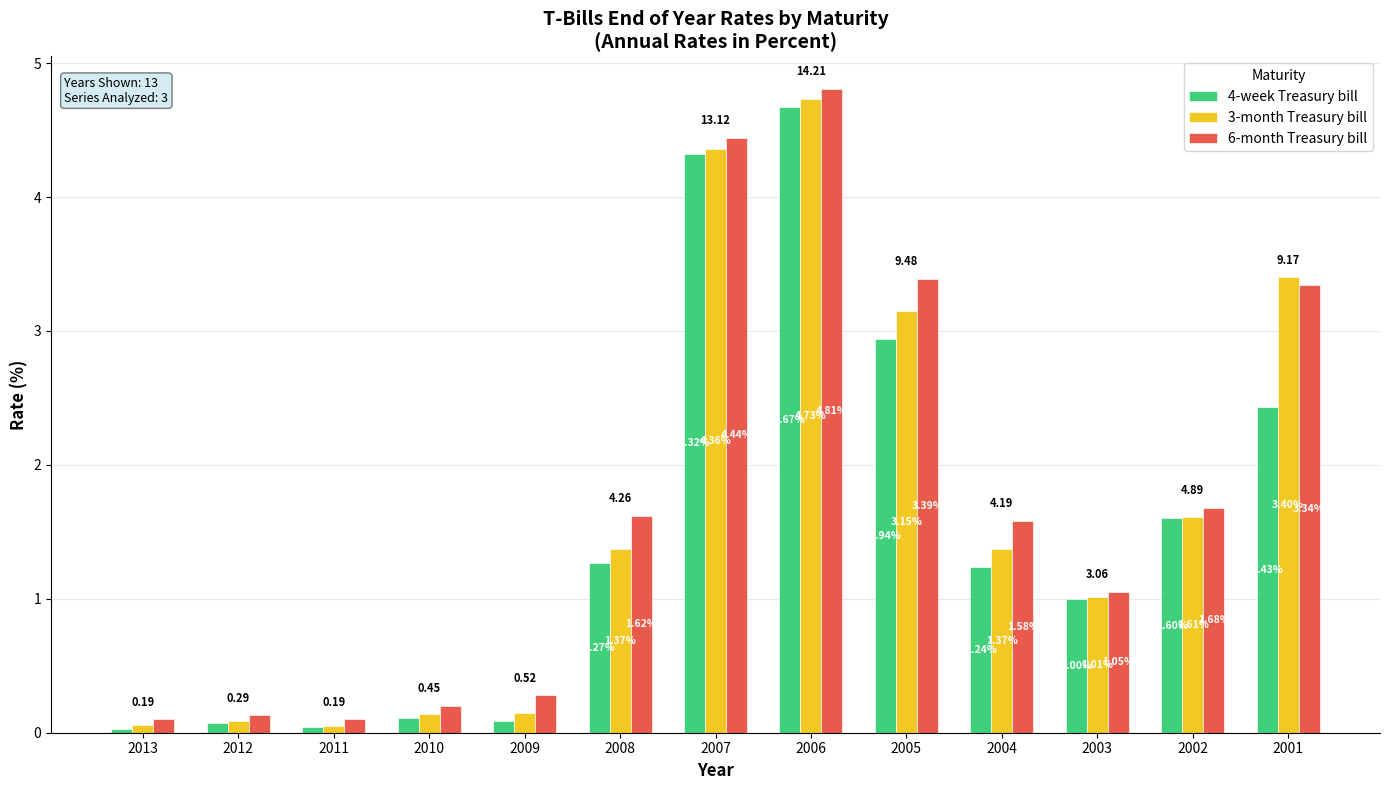

Where is 3-month Treasury bill nearest to the value 2?

2002